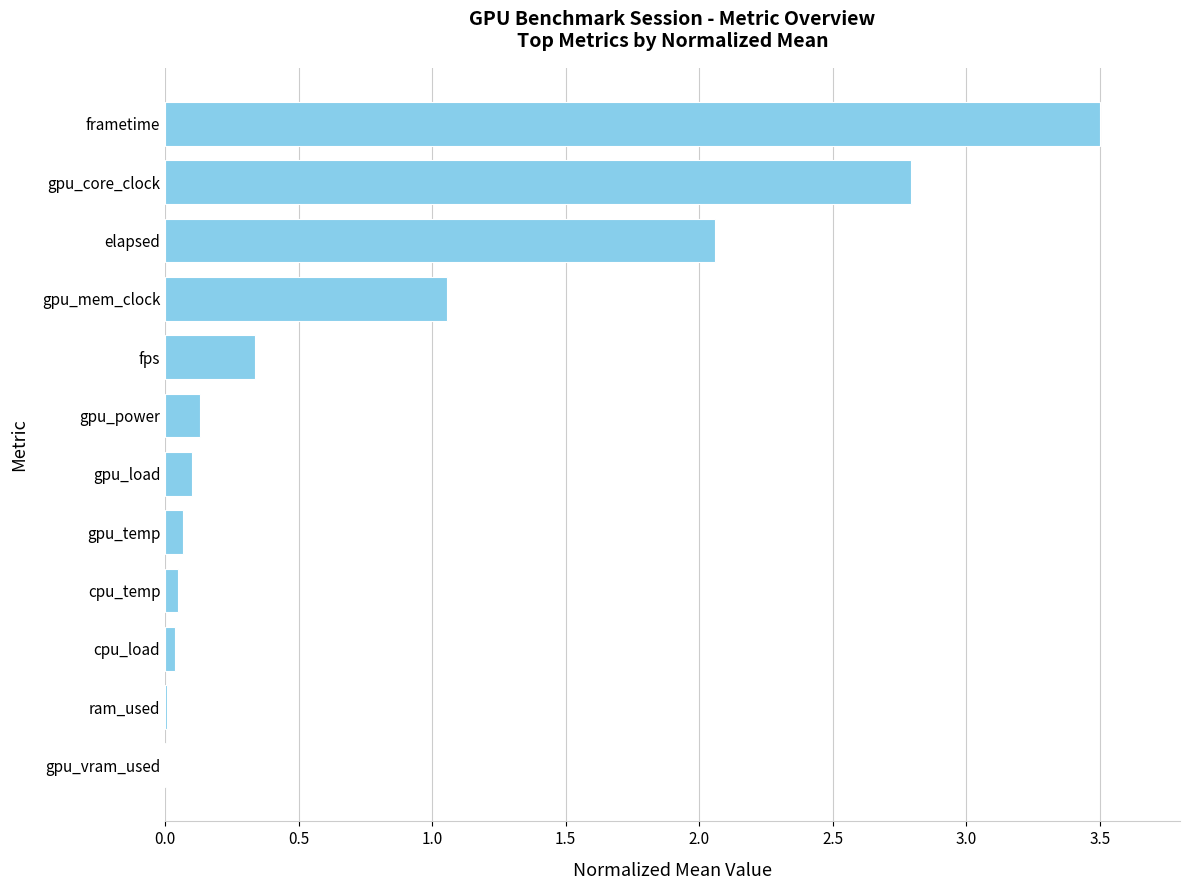

Between gpu_power and cpu_temp, which is larger?

gpu_power